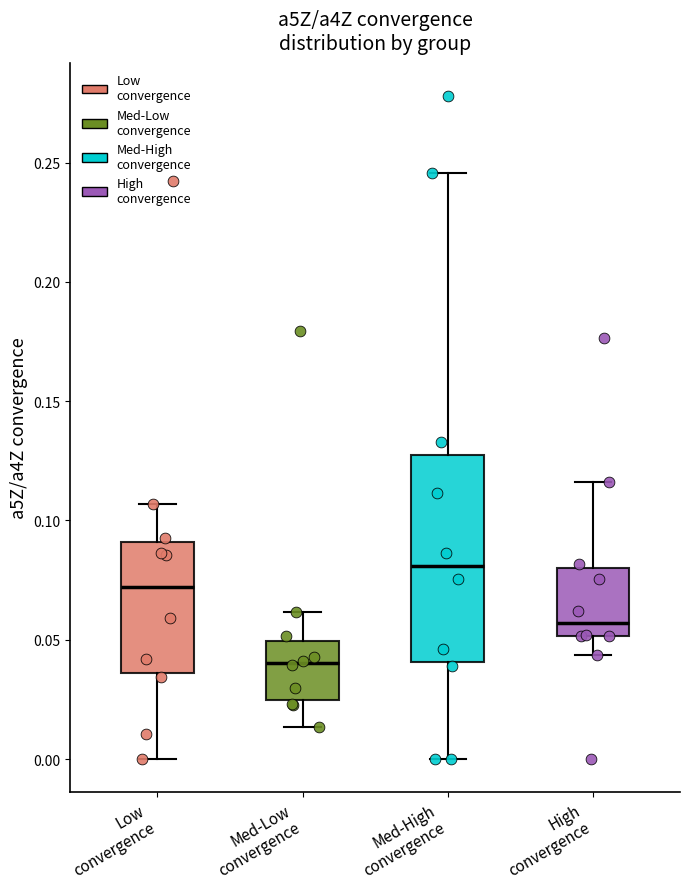

Reading left to right, transcribe this box plot: for each box, give where its median line is, the range the box spans, and where its two whiskers end, as read against the y-axis. The values are not printed on the chart, so give them approximately, as read against the axis.

Low convergence: median 0.070, box 0.035 to 0.090, whiskers 0.000 to 0.105
Med-Low convergence: median 0.040, box 0.025 to 0.050, whiskers 0.015 to 0.060
Med-High convergence: median 0.080, box 0.040 to 0.130, whiskers 0.000 to 0.245
High convergence: median 0.055, box 0.050 to 0.080, whiskers 0.045 to 0.115